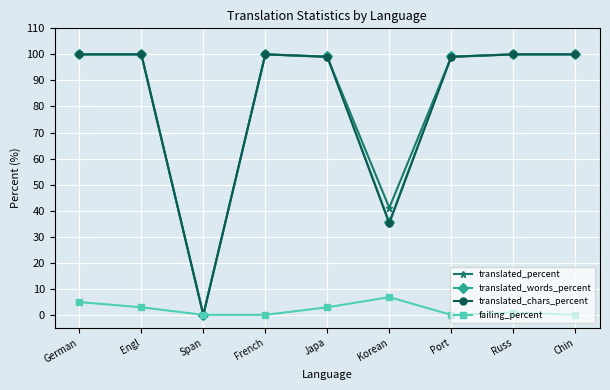

Is the value of failing_percent at Korean greater than the value of translated_words_percent at Port?

No